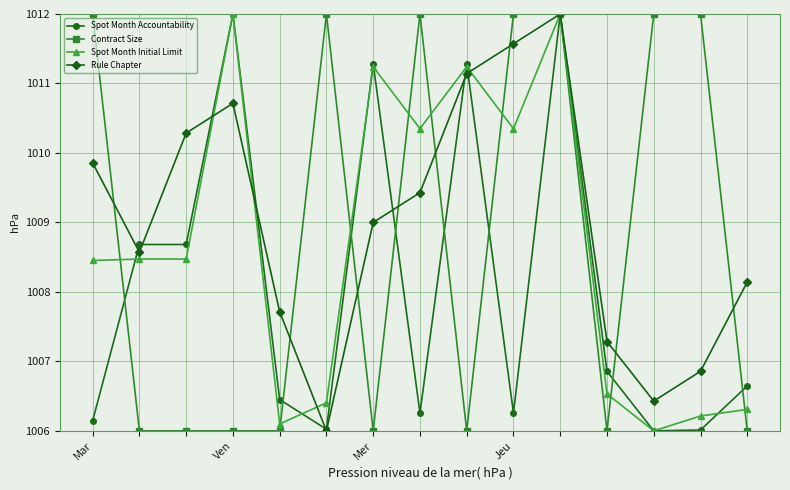

True or false: Contract Size and Spot Month Initial Limit cross at least once.

True